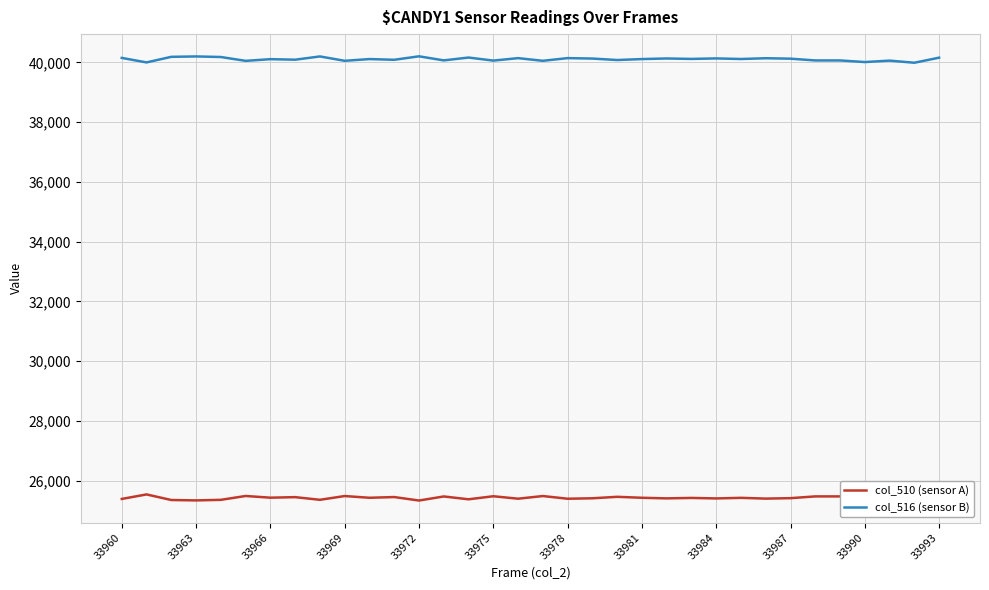

The col_516 (sensor B) series shows 61585 at 33990. True or false?

False